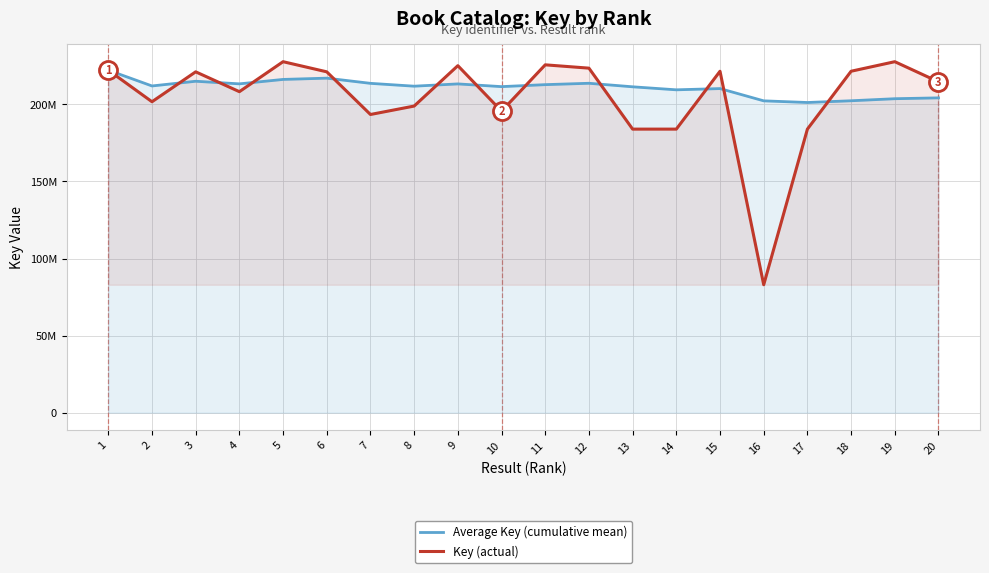

Which label corresponds to the smallest value in the chart?

16